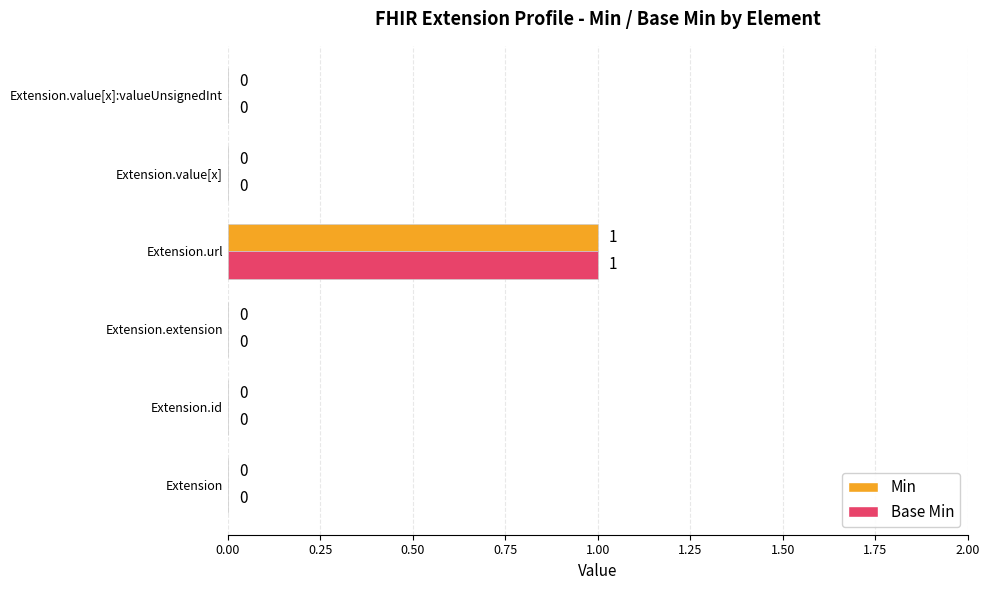

True or false: Base Min has a value of 1 at Extension.id.

False